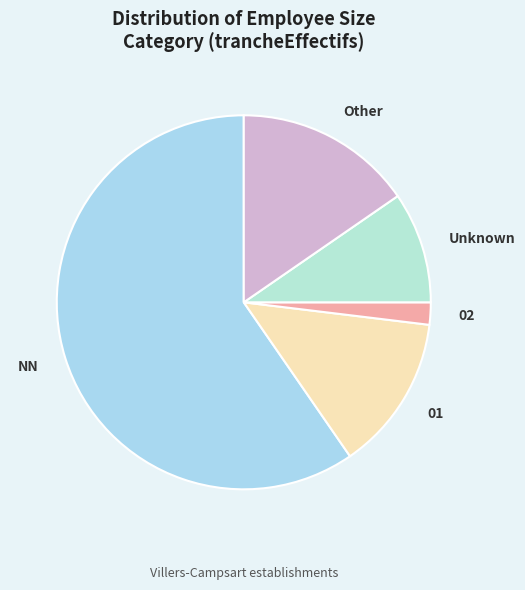

Is there a majority slice in this chart?

Yes